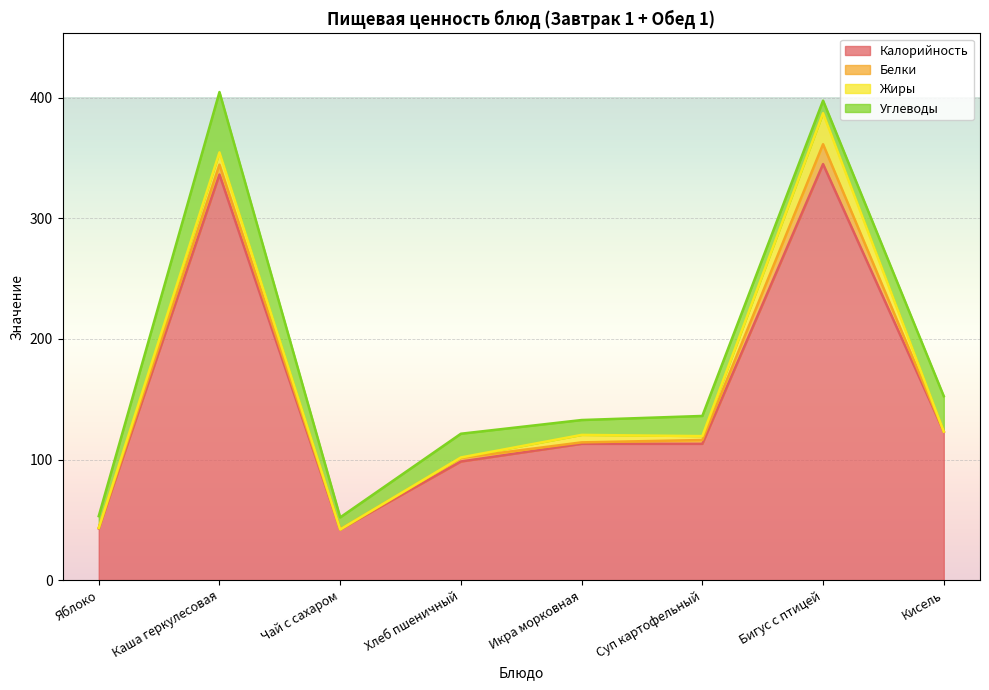

Is it true that Калорийность equals 98.3 at Хлеб пшеничный?

True